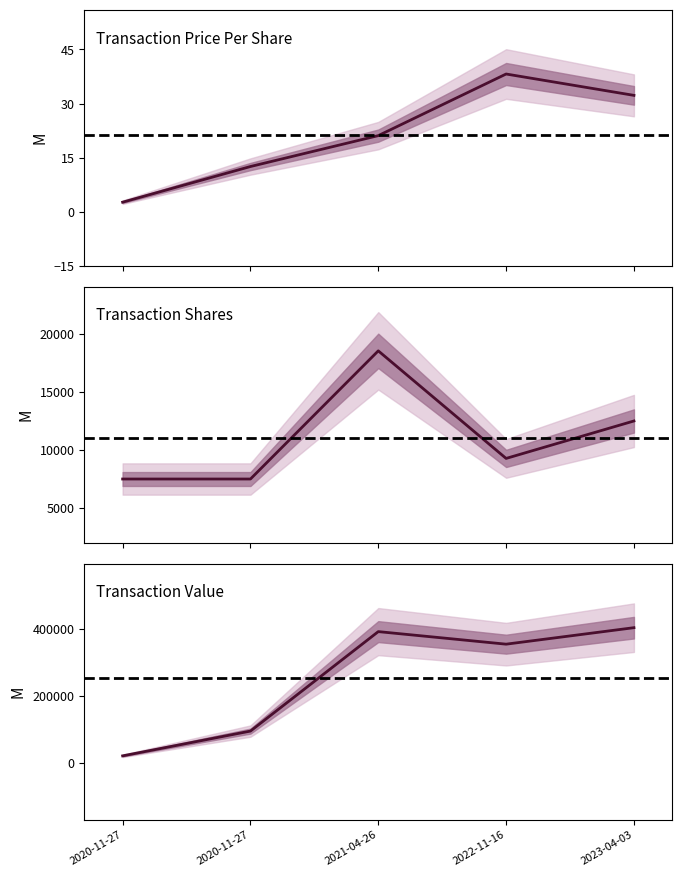

What is the difference between the highest and lowest values at 2020-11-27?

20097.3